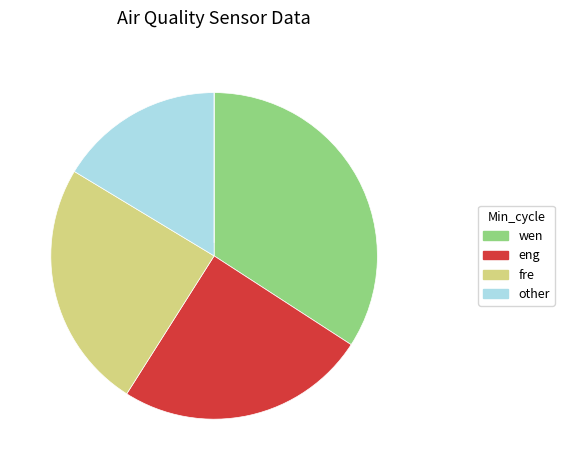

Is there any slice that represents more than half of the pie?

No